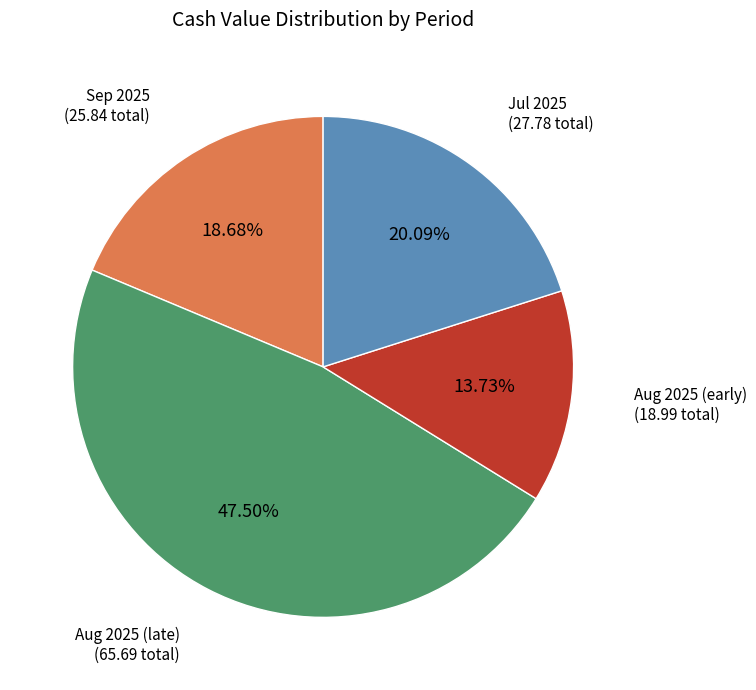

Is there any slice that represents more than half of the pie?

No